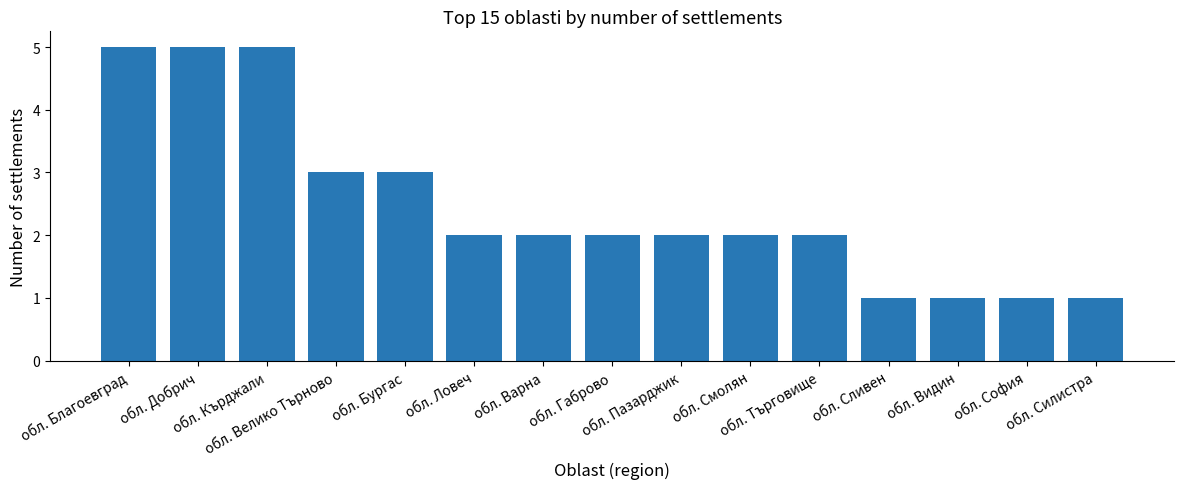

What value does the data have at обл. Сливен?

1